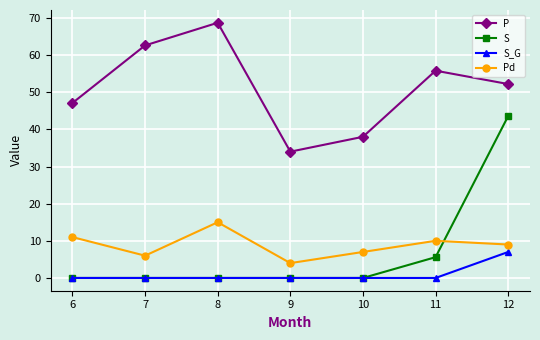

How many series are shown in this chart?

4